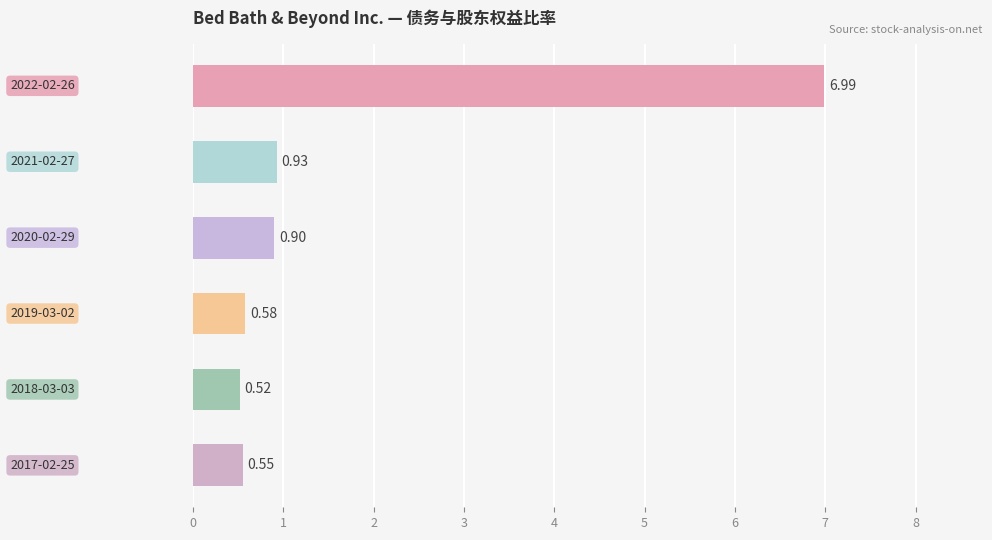

What is the difference between the maximum and minimum values?

6.5